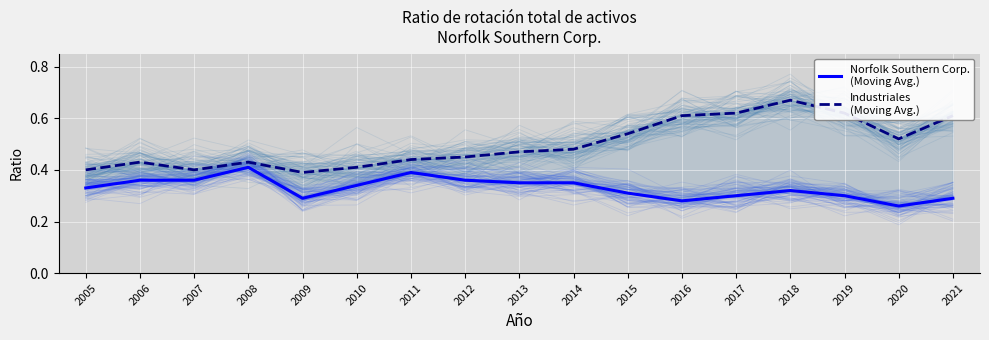

What are all the series names shown in the legend?

Norfolk Southern Corp.
(Moving Avg.), Industriales
(Moving Avg.)